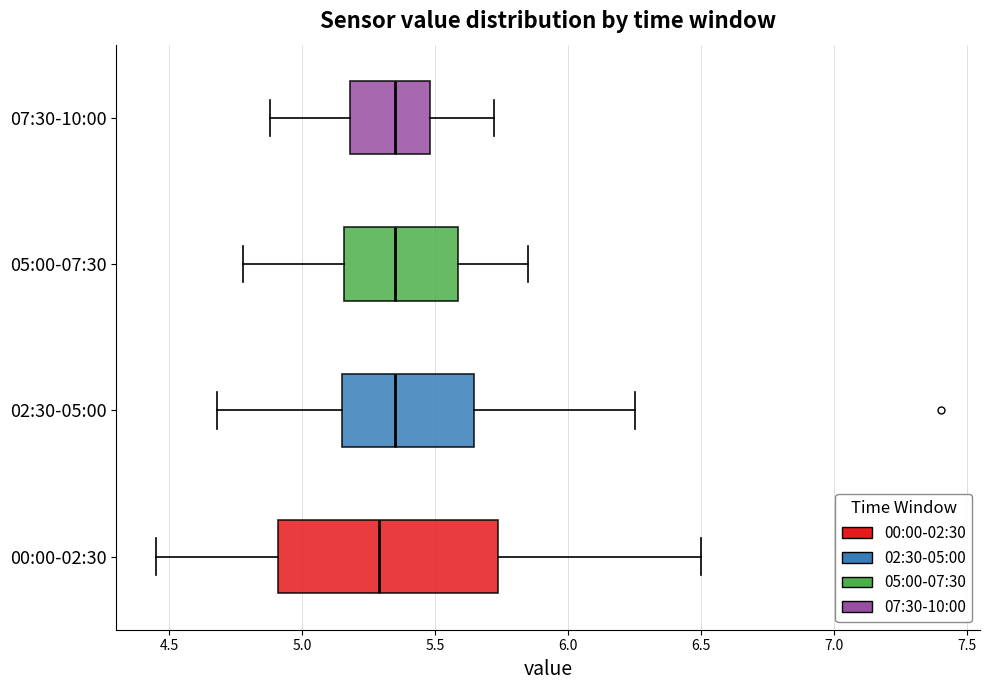

Where does the left whisker of the box for 02:30-05:00 end on the x-axis? The values are not printed on the chart, so give them approximately, as read against the axis.

4.70